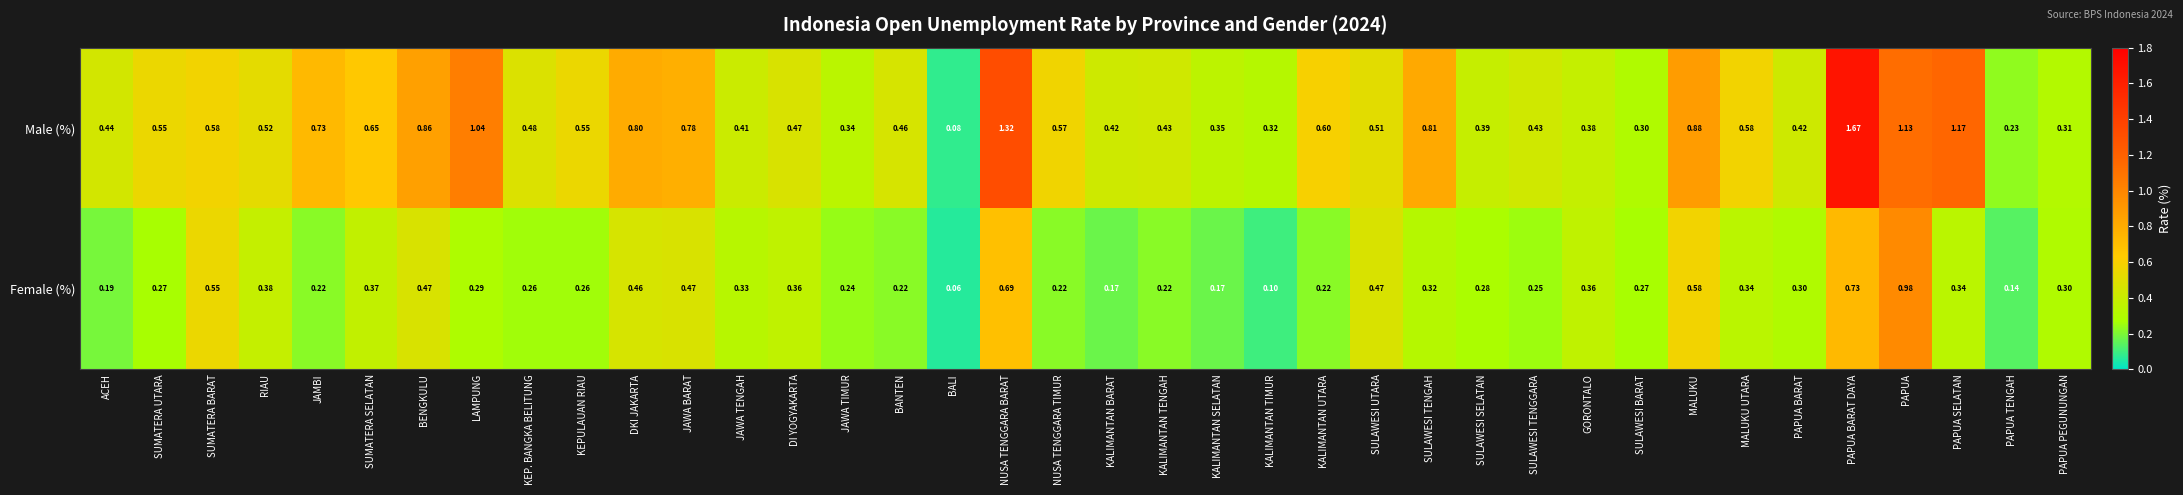

Which label corresponds to the largest value in the chart?

PAPUA BARAT DAYA